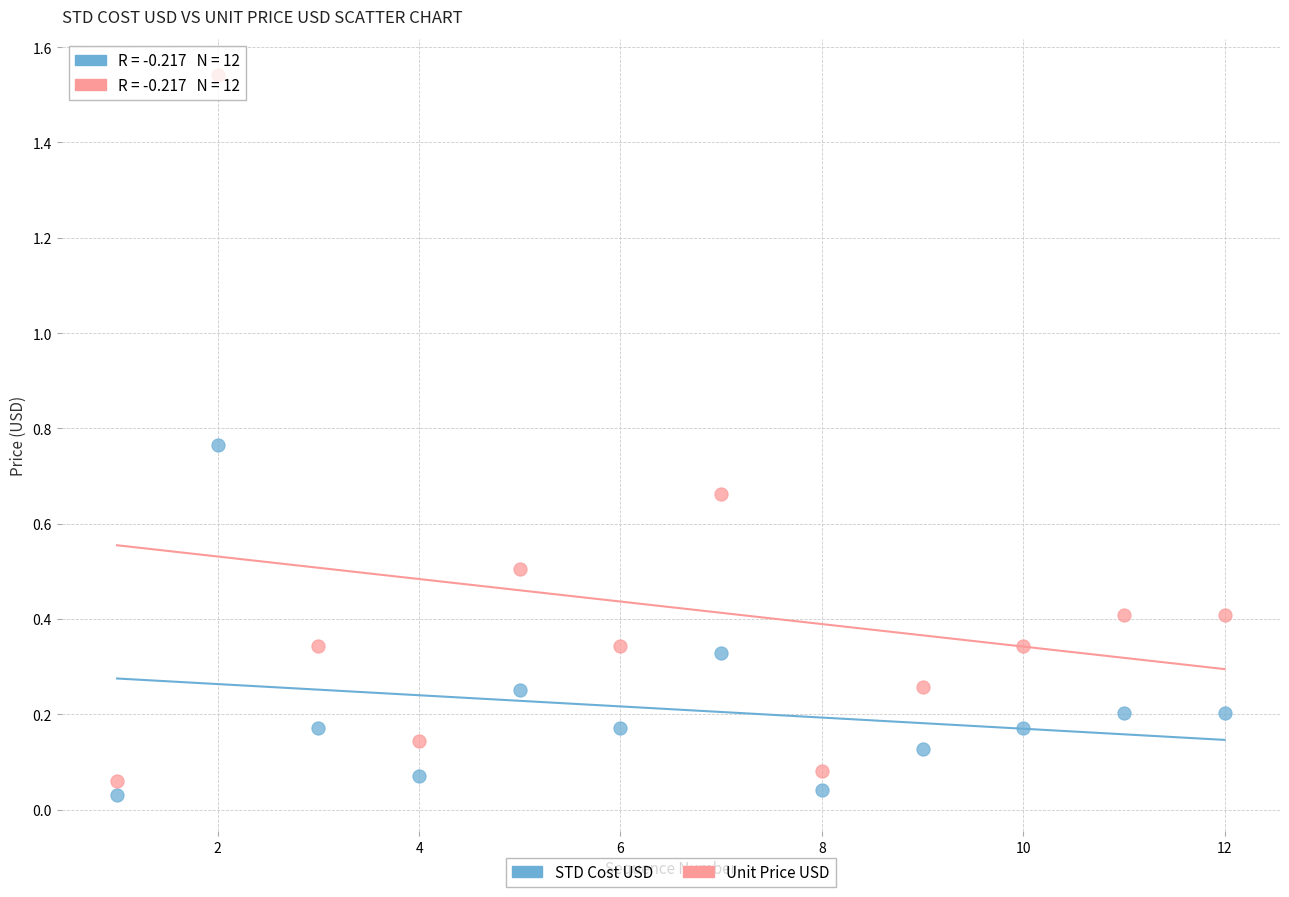

Which series has the largest Y range (max minus min)?

Unit Price USD